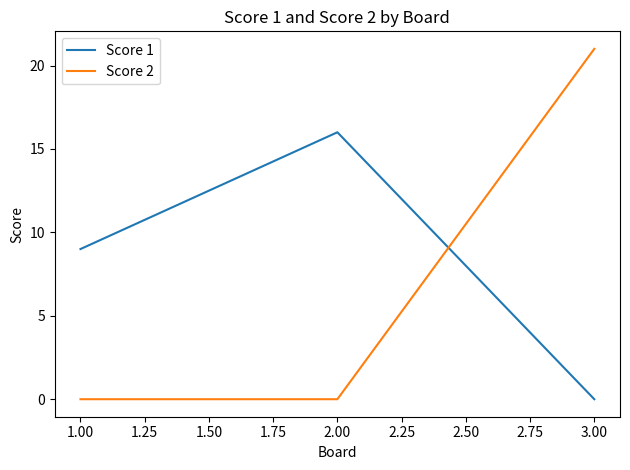

True or false: Score 1 has a value of 4 at 1.00.

False